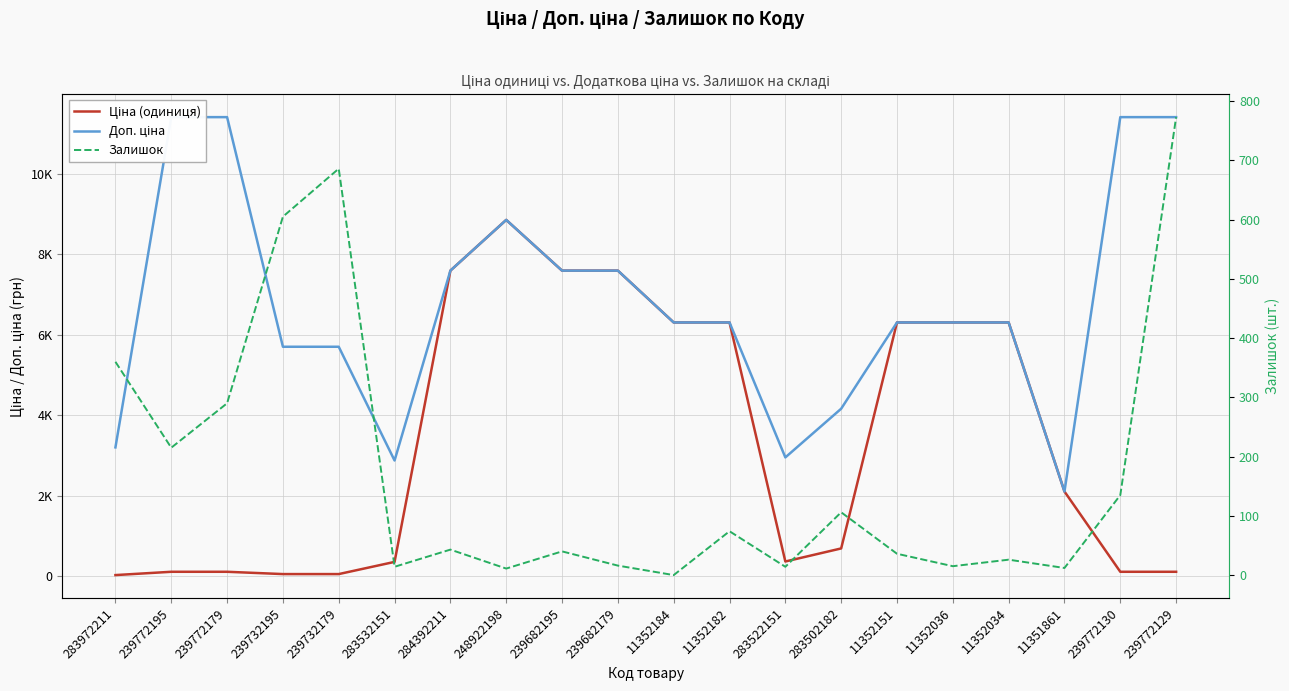

What is the approximate value of Залишок at 239772195?

215.0